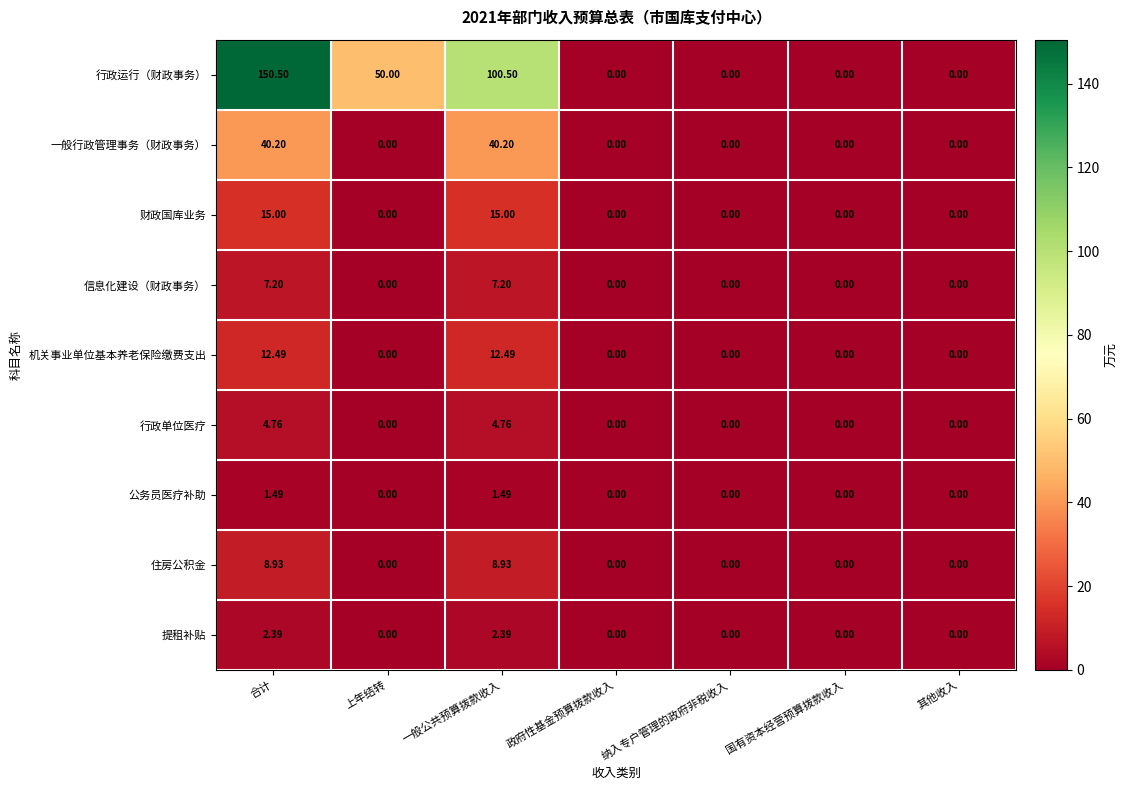

List the series in order of their peak value, highest first.

行政运行（财政事务）, 一般行政管理事务（财政事务）, 财政国库业务, 机关事业单位基本养老保险缴费支出, 住房公积金, 信息化建设（财政事务）, 行政单位医疗, 提租补贴, 公务员医疗补助